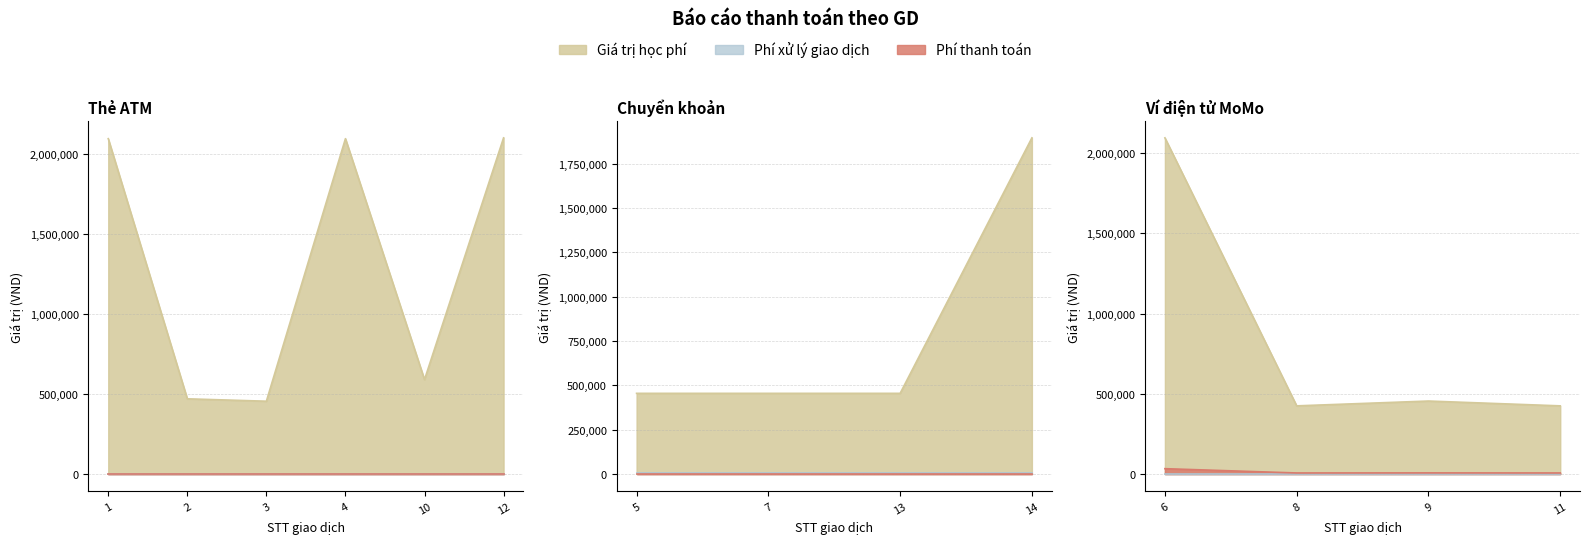

True or false: Giá trị học phí and Phí thanh toán intersect in this chart.

False